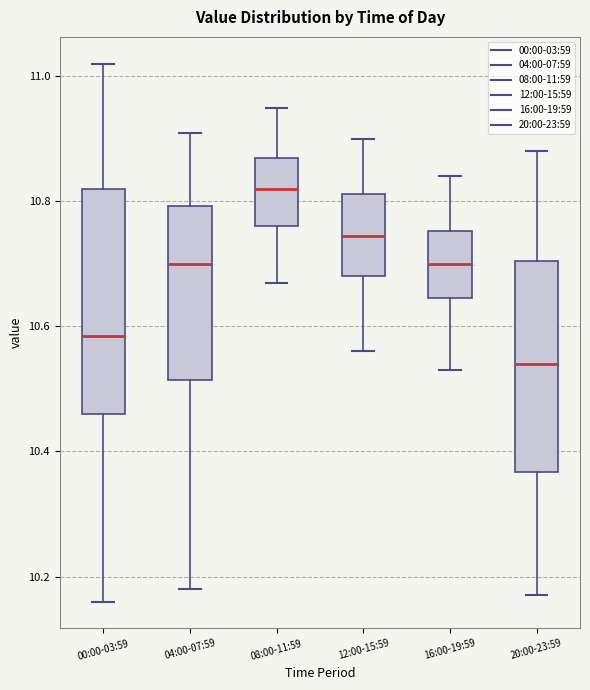

Comparing the boxes themselves (not the whiskers), which one is the tallest?

00:00-03:59